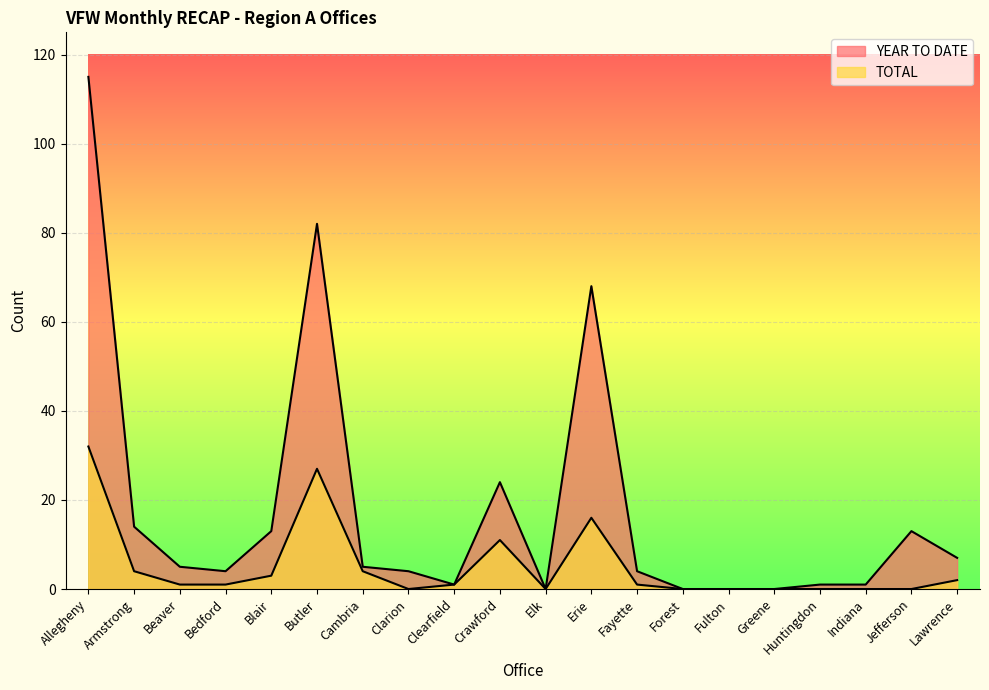

How many data points in YEAR TO DATE are above 5?

8